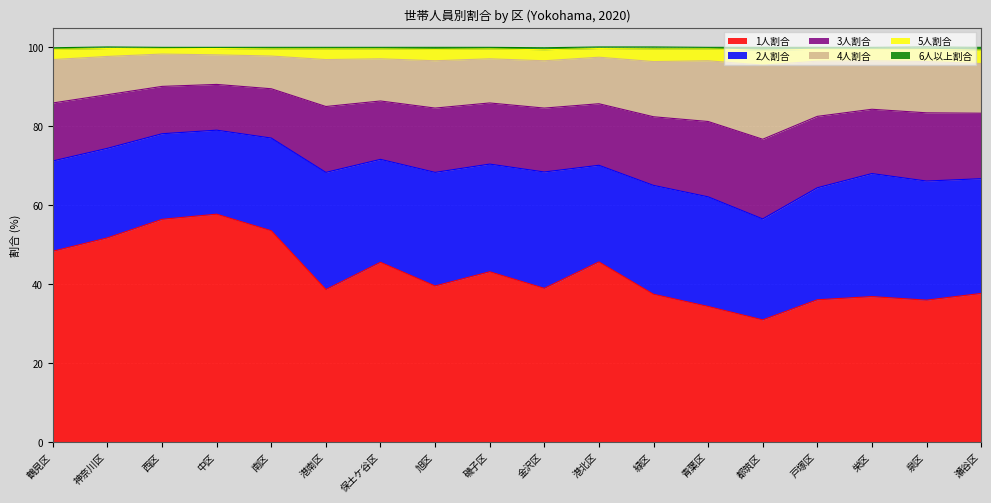

Is it true that 1人割合 equals 37.4 at 緑区?

True